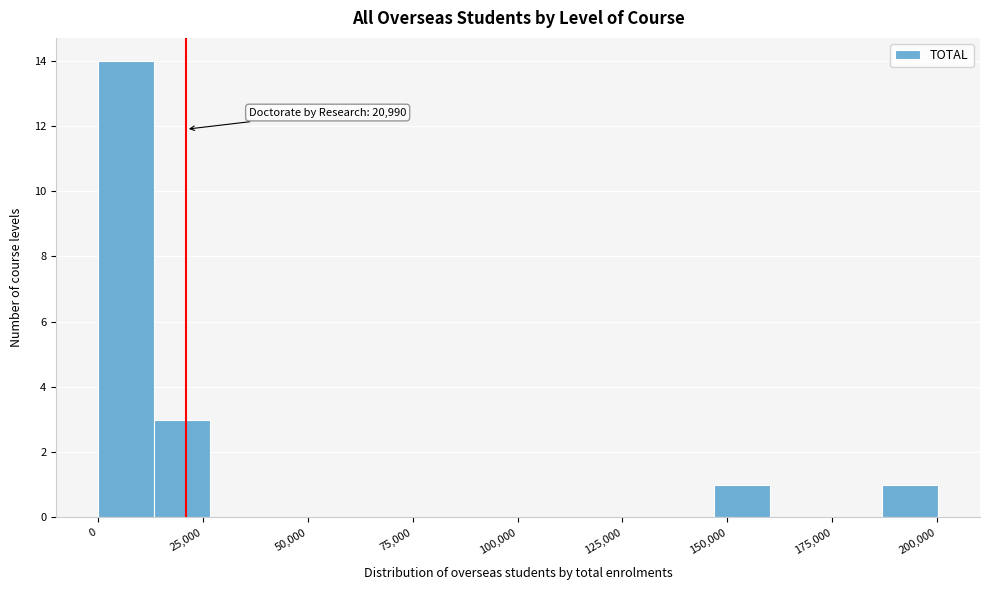

Read against the x-axis, roughly where is the centre of the tallest bar?

5000